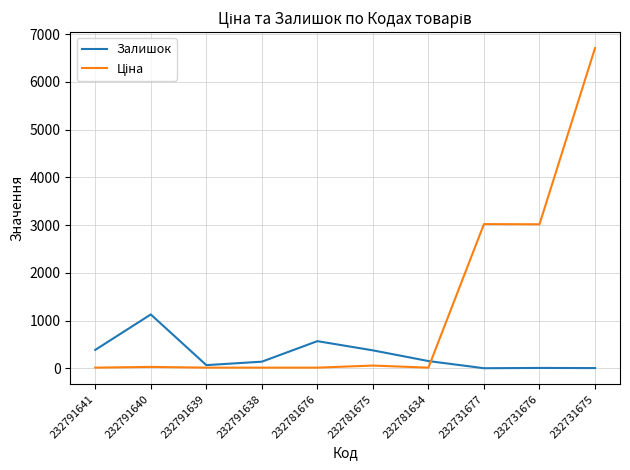

Is it true that Залишок equals 6.0 at 232731675?

True